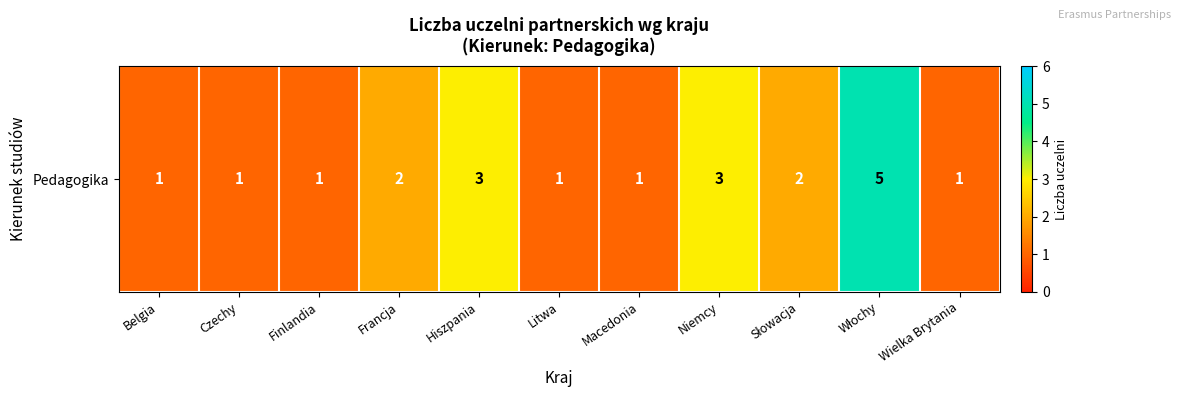

The chart shows a value of 2 at Litwa. True or false?

False